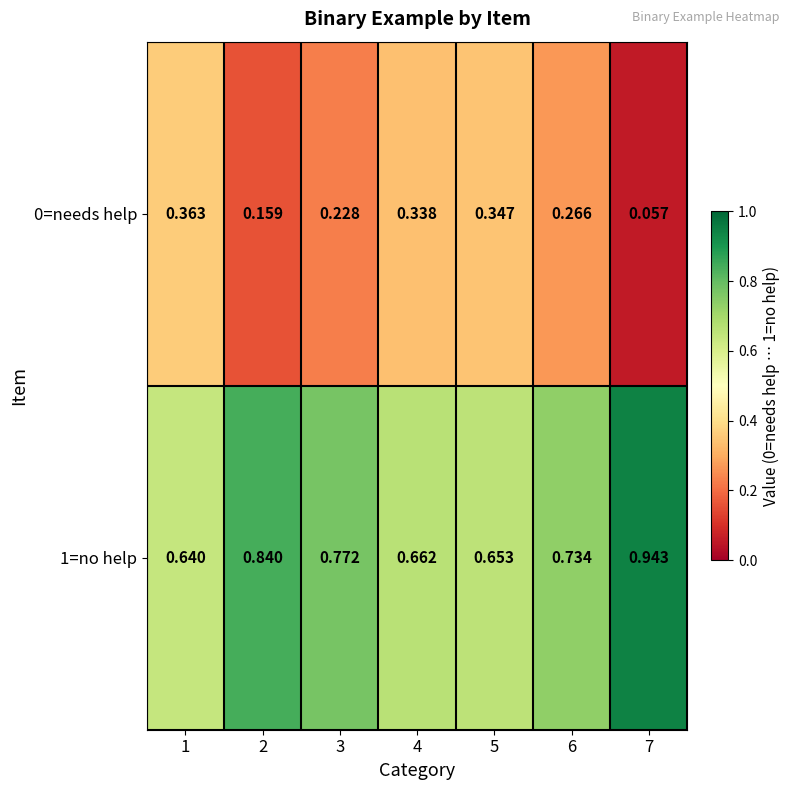

At how many categories does at least one series exceed 0?

7